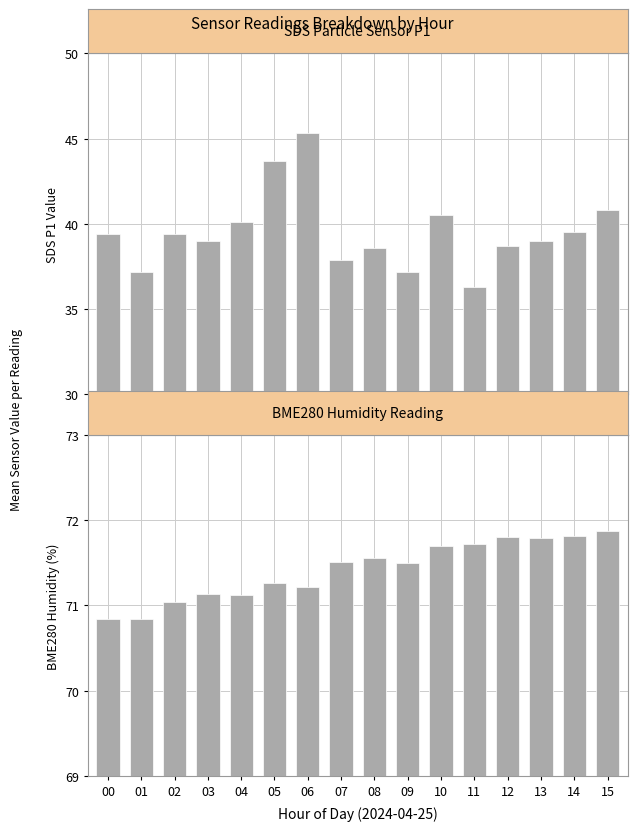

What is the difference between the second highest and second lowest values in the SDS_P1 series?

6.5